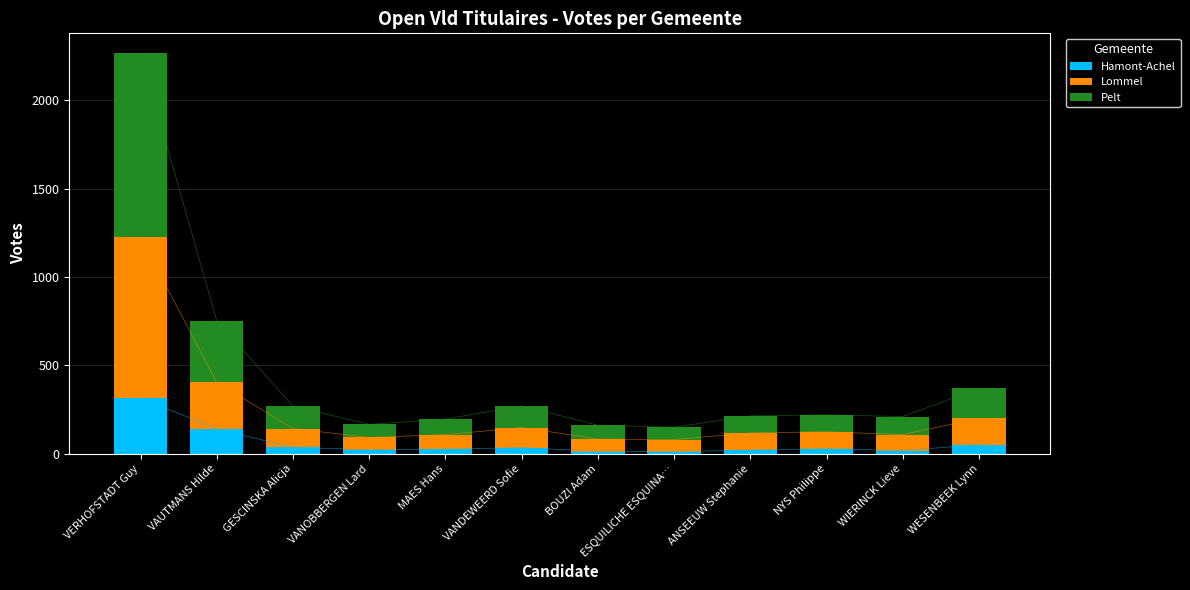

Which has a higher value, VAUTMANS Hilde or WIERINCK Lieve?

VAUTMANS Hilde